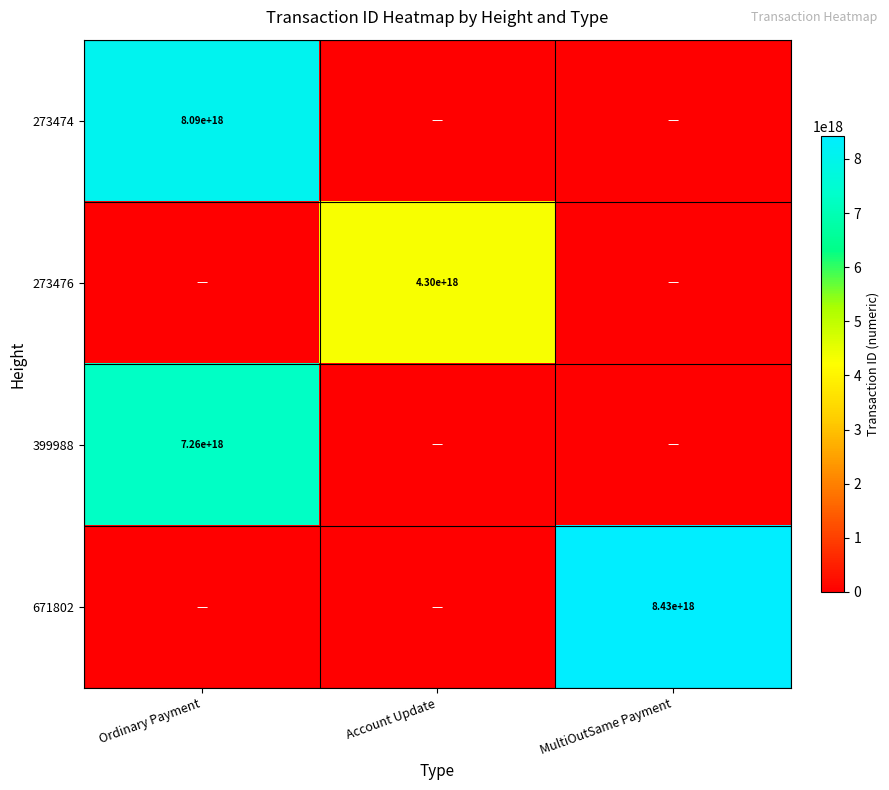

At which category does the chart reach its peak across all series?

MultiOutSame Payment